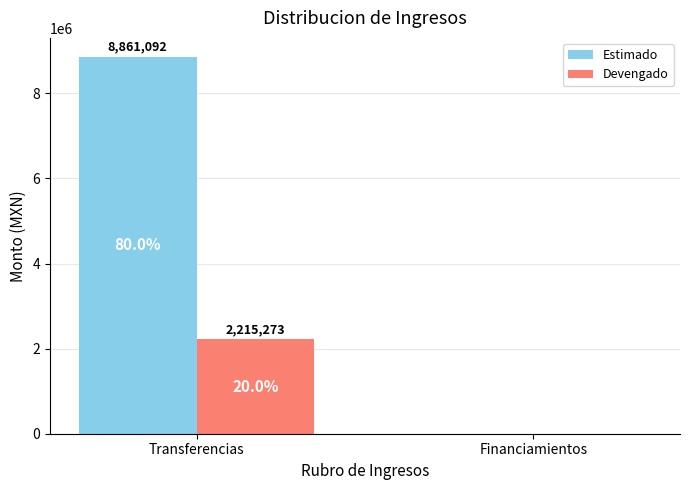

Does the chart contain stacked bars?

No